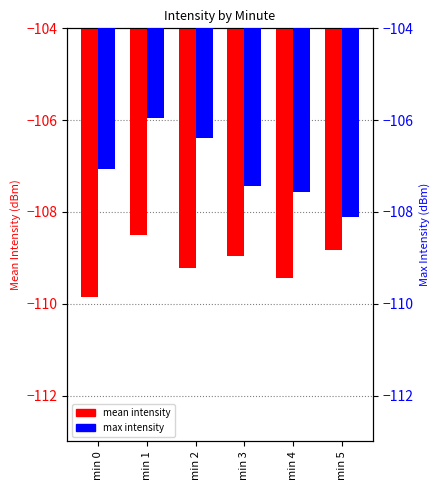

What is the difference between the second highest and minimum values in the max intensity series?

1.7